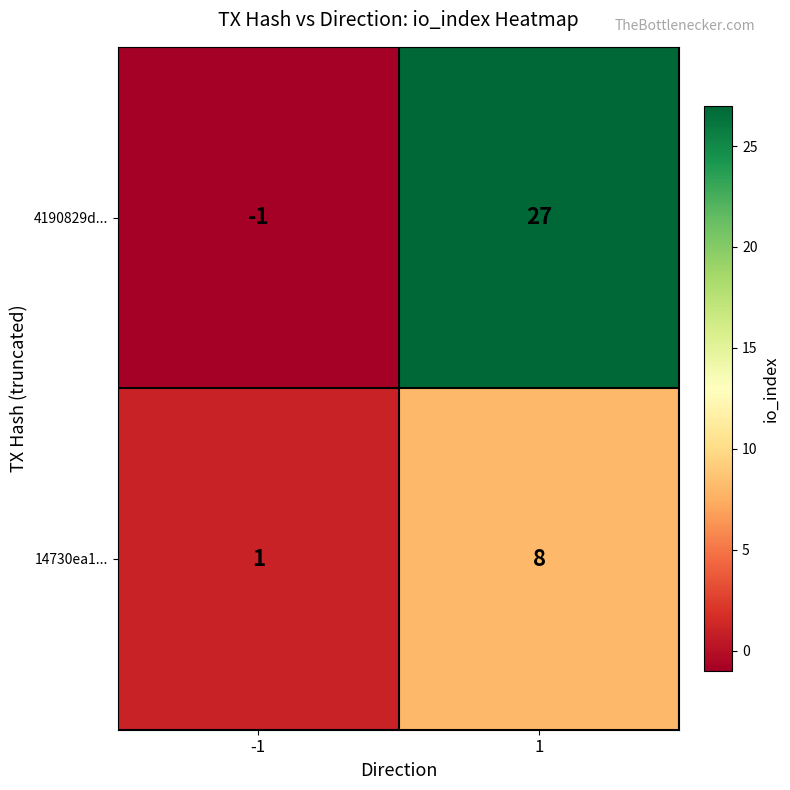

What is the sum of the 4190829d... values at 1 and -1?

26